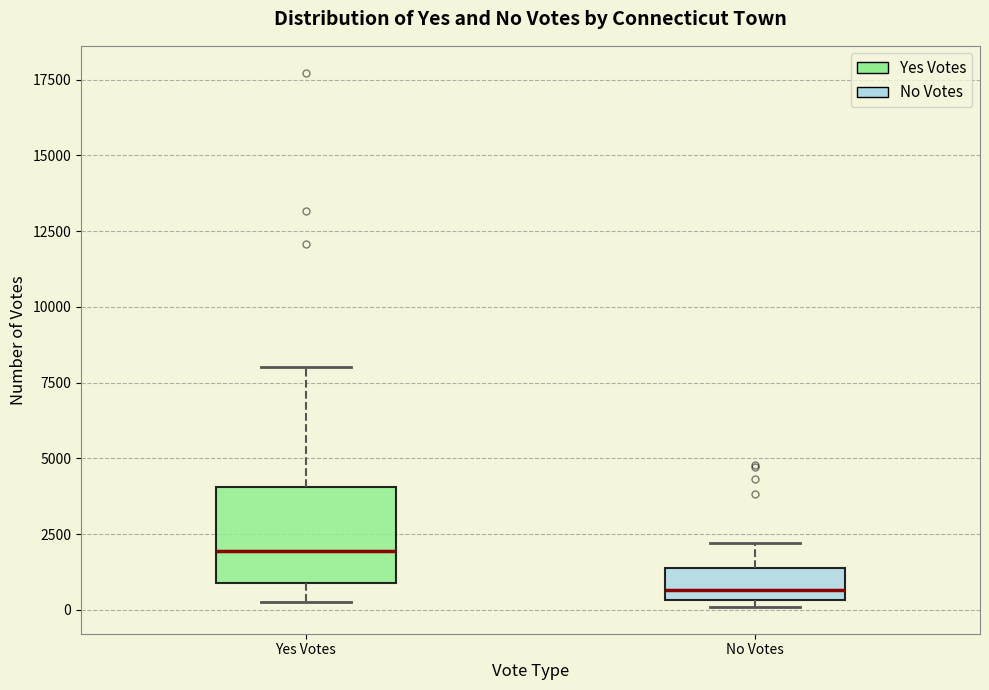

Which box's median line is the highest?

Yes Votes